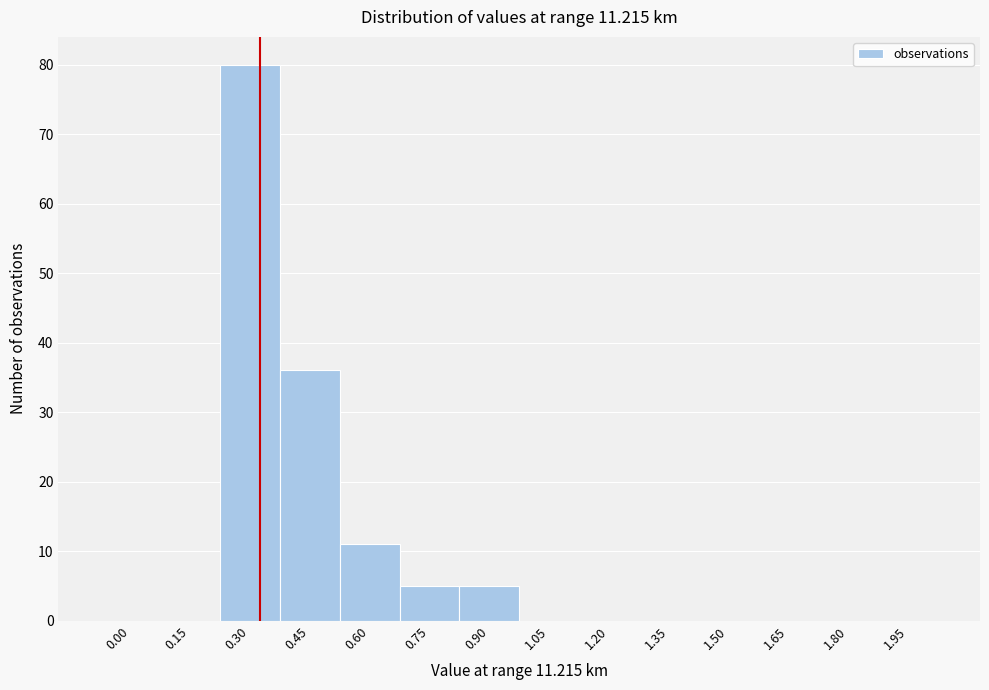

Reading left to right, what are all the values shown in this chart?

0.00=0	0.15=0	0.30=80	0.45=36	0.60=11	0.75=5	0.90=5	1.05=0	1.20=0	1.35=0	1.50=0	1.65=0	1.80=0	1.95=0